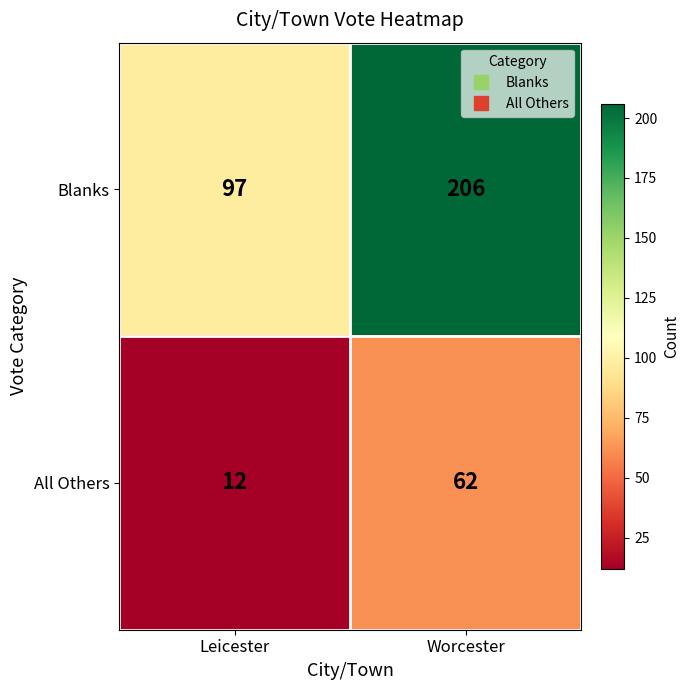

Reading left to right, extract all data points from this chart.

Blanks: 97	206
All Others: 12	62